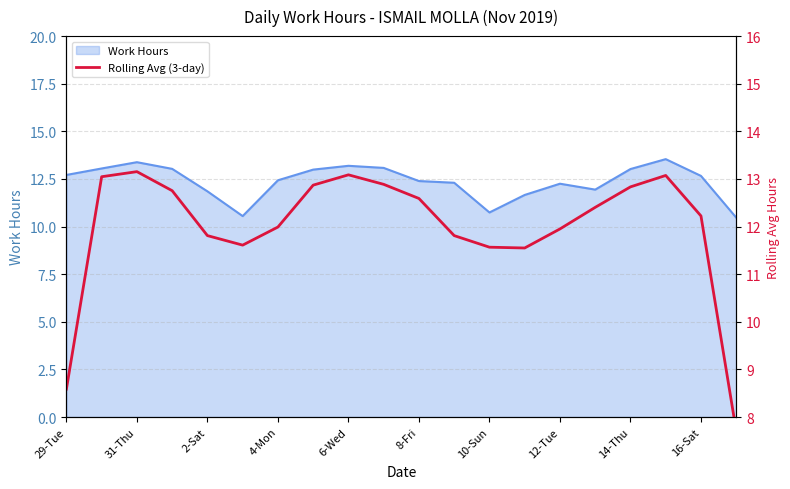

The Work Hours series shows 18.8 at 12-Tue. True or false?

False